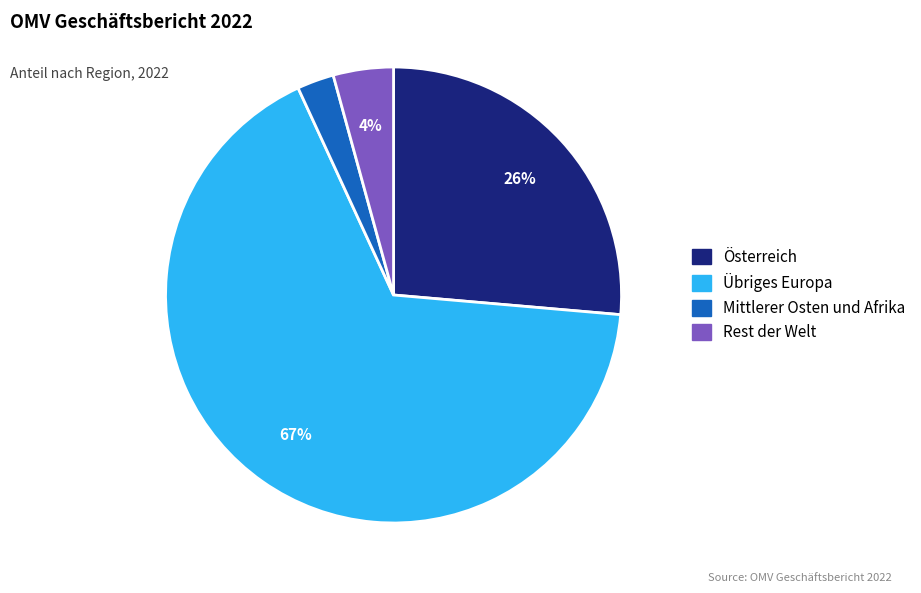

Rank the categories by value from lowest to highest.

Mittlerer Osten und Afrika, Rest der Welt, Österreich, Übriges Europa